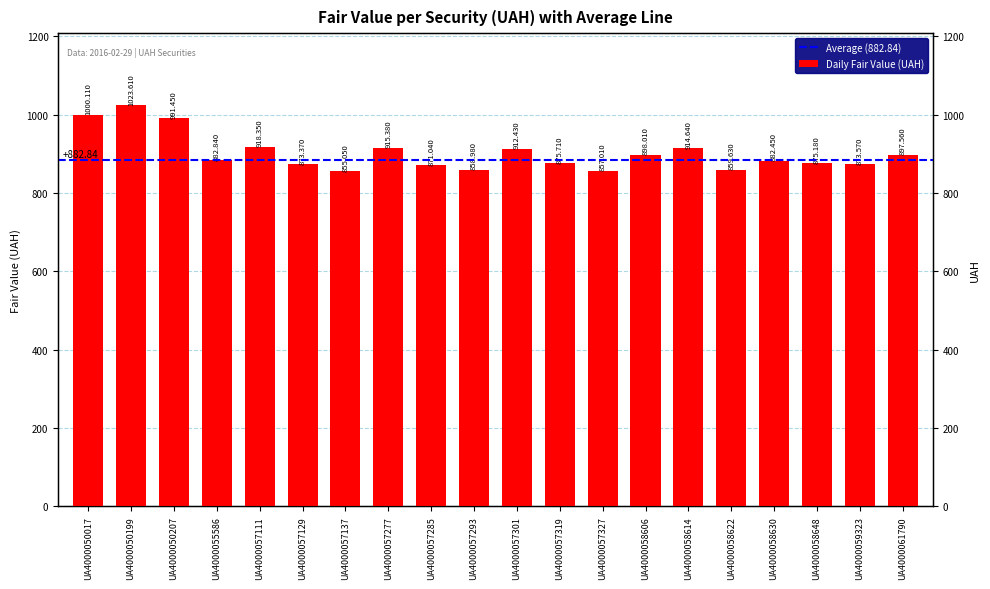

How many values are below 882?

9